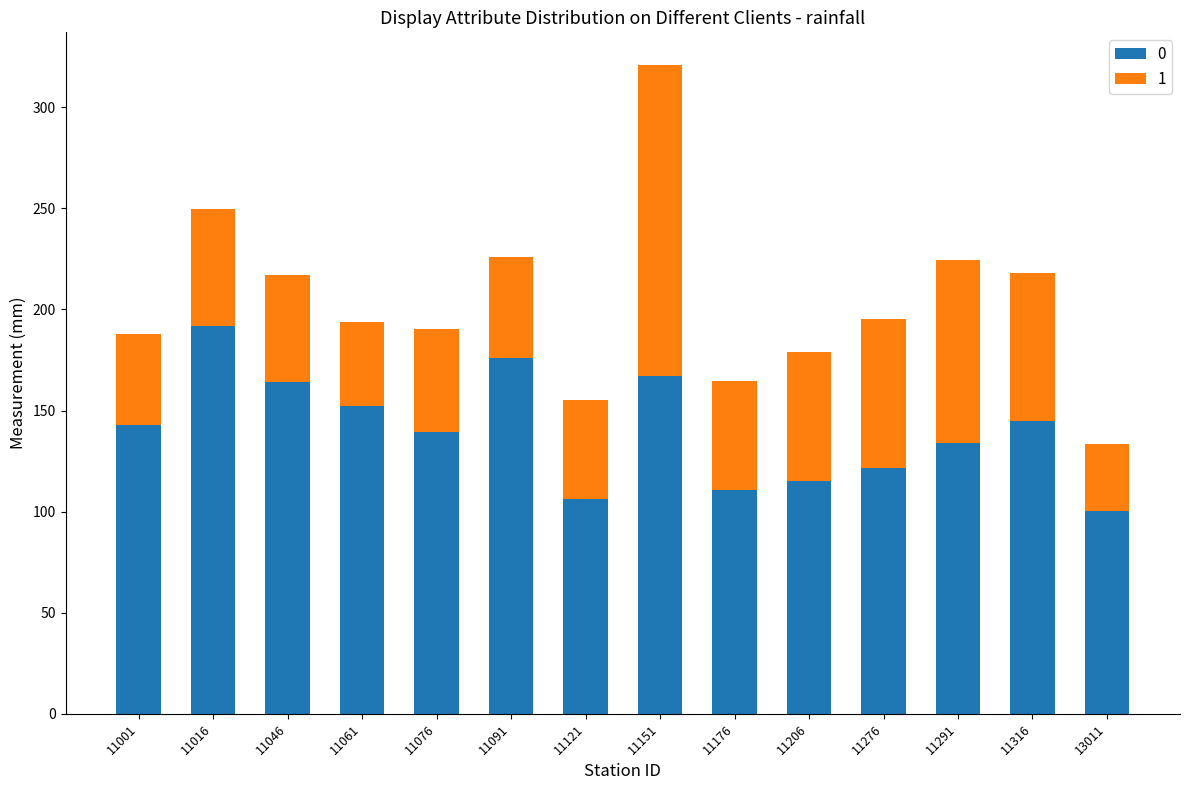

What is the total value across all series at 11061?

194.0